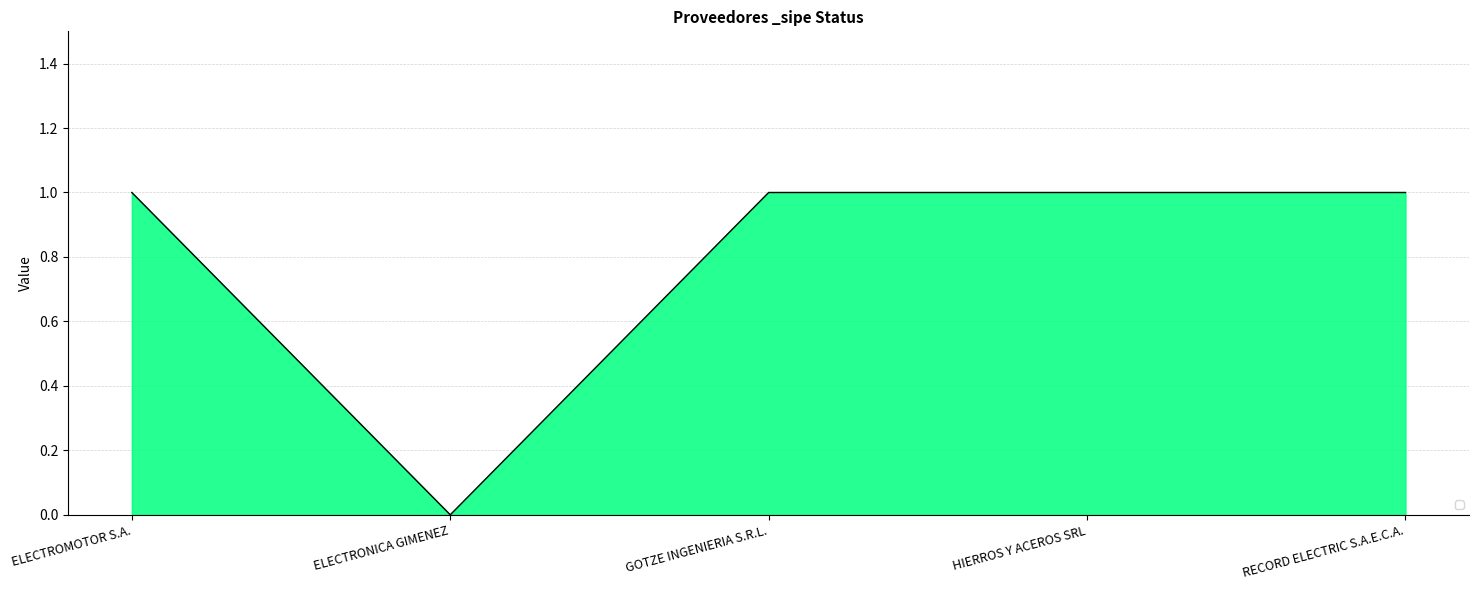

Where is the first local minimum?

ELECTRONICA GIMENEZ